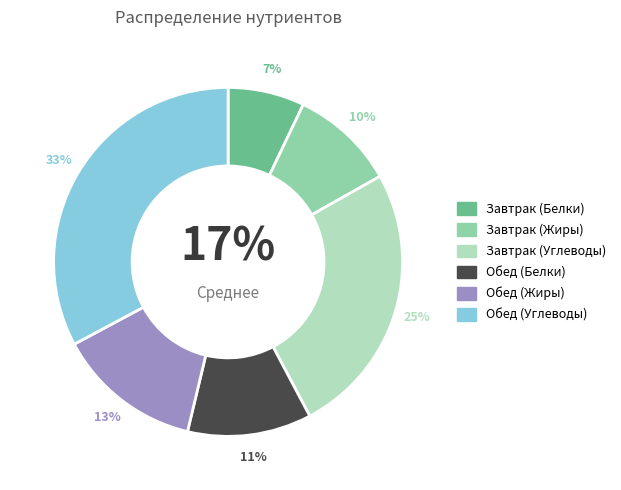

What percentage is NOT represented by Завтрак (Углеводы)?

74.6%